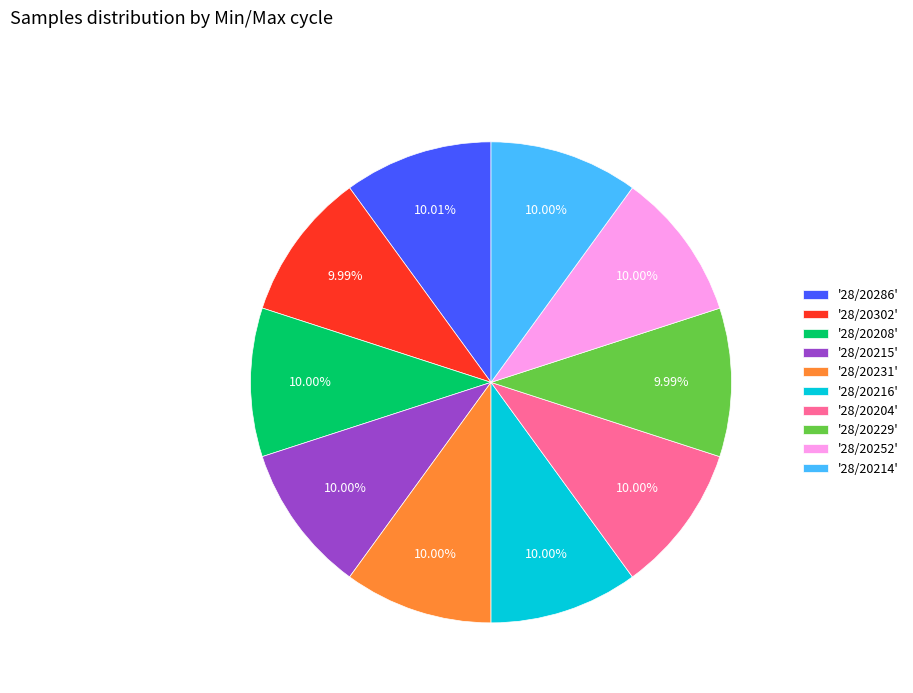

Do '28/20215' and '28/20302' together represent more than half of the pie?

No